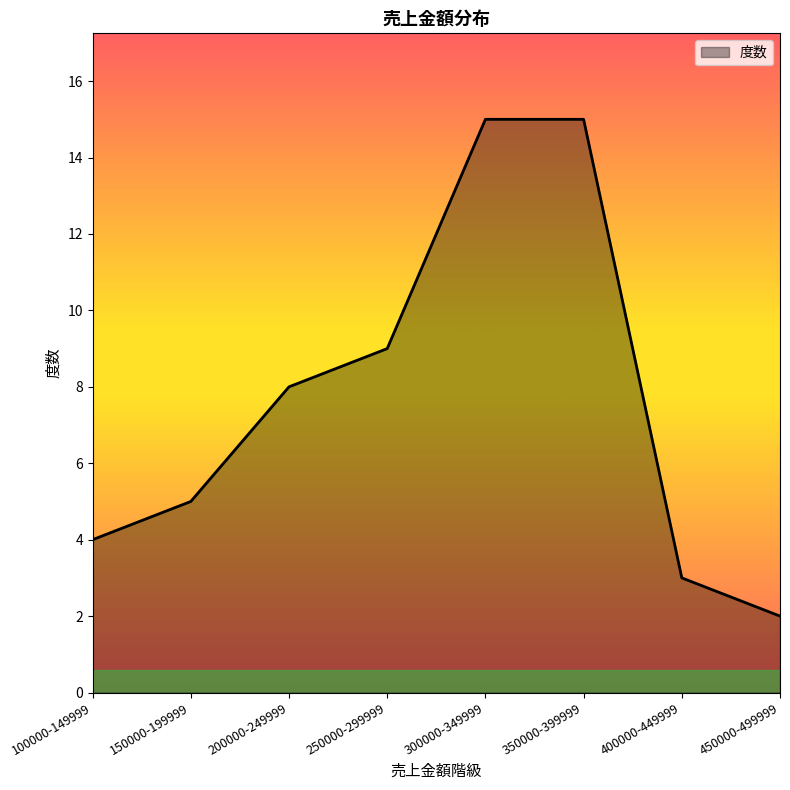

What is the change in value from 100000-149999 to 250000-299999?

+5